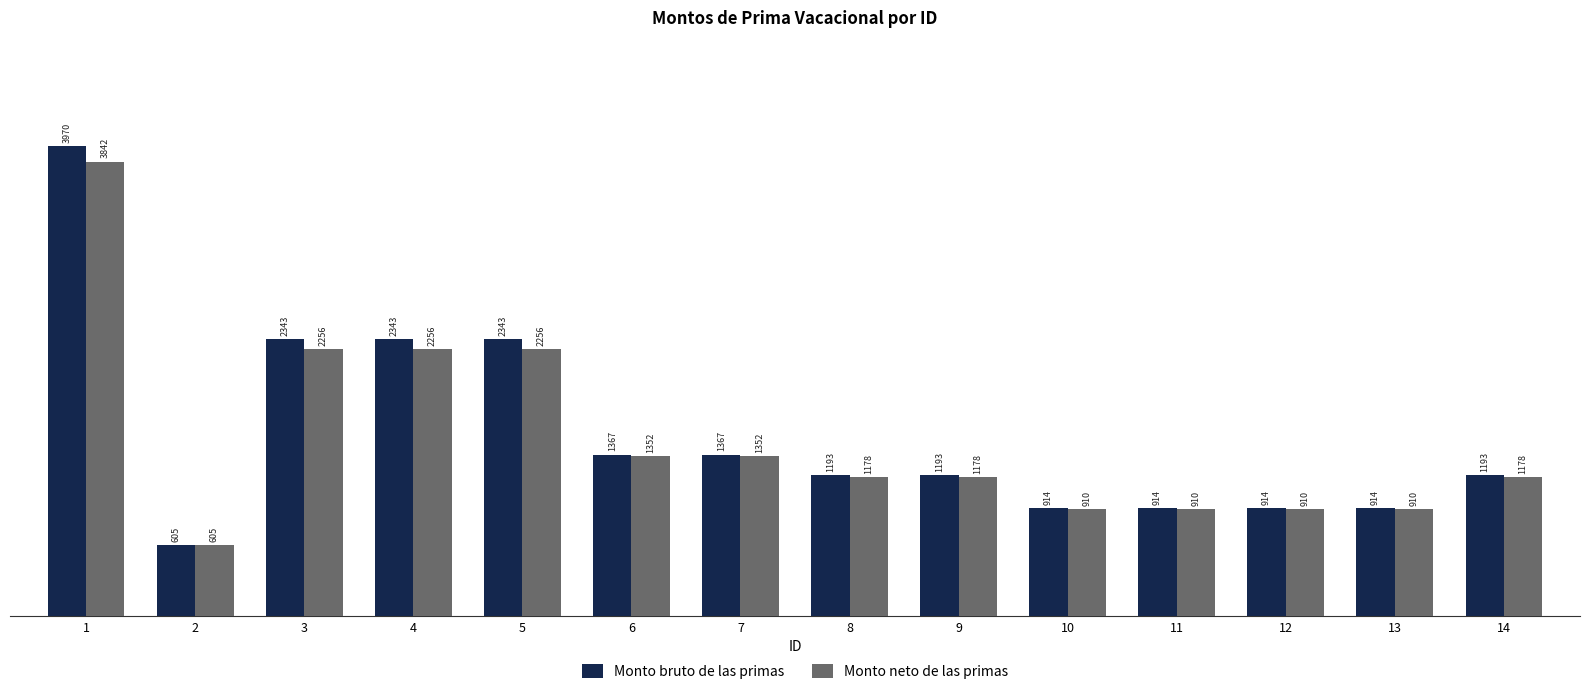

Rank the series by their average value, from highest to lowest.

Monto bruto de las primas, Monto neto de las primas